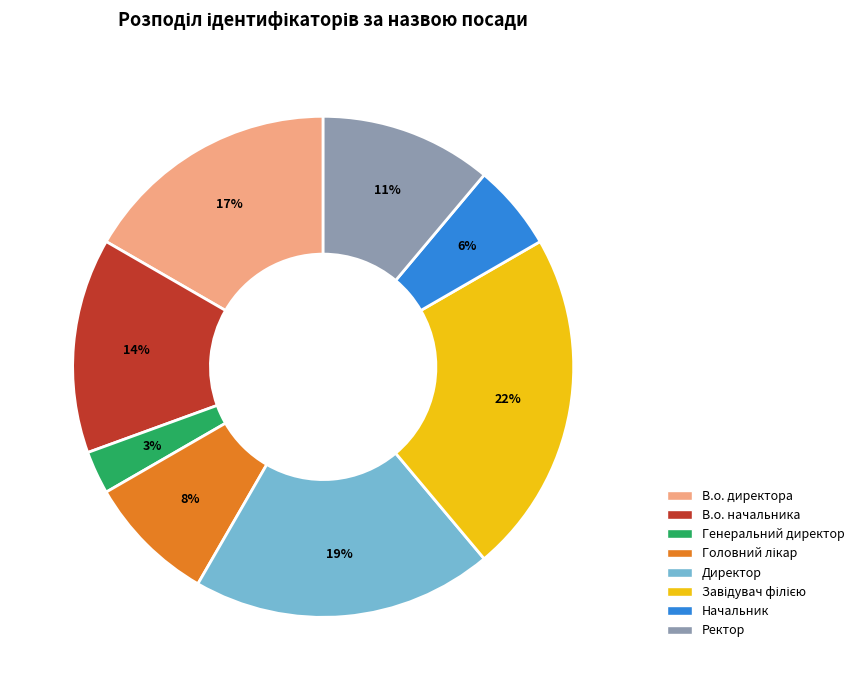

How many segments does this pie chart have?

8